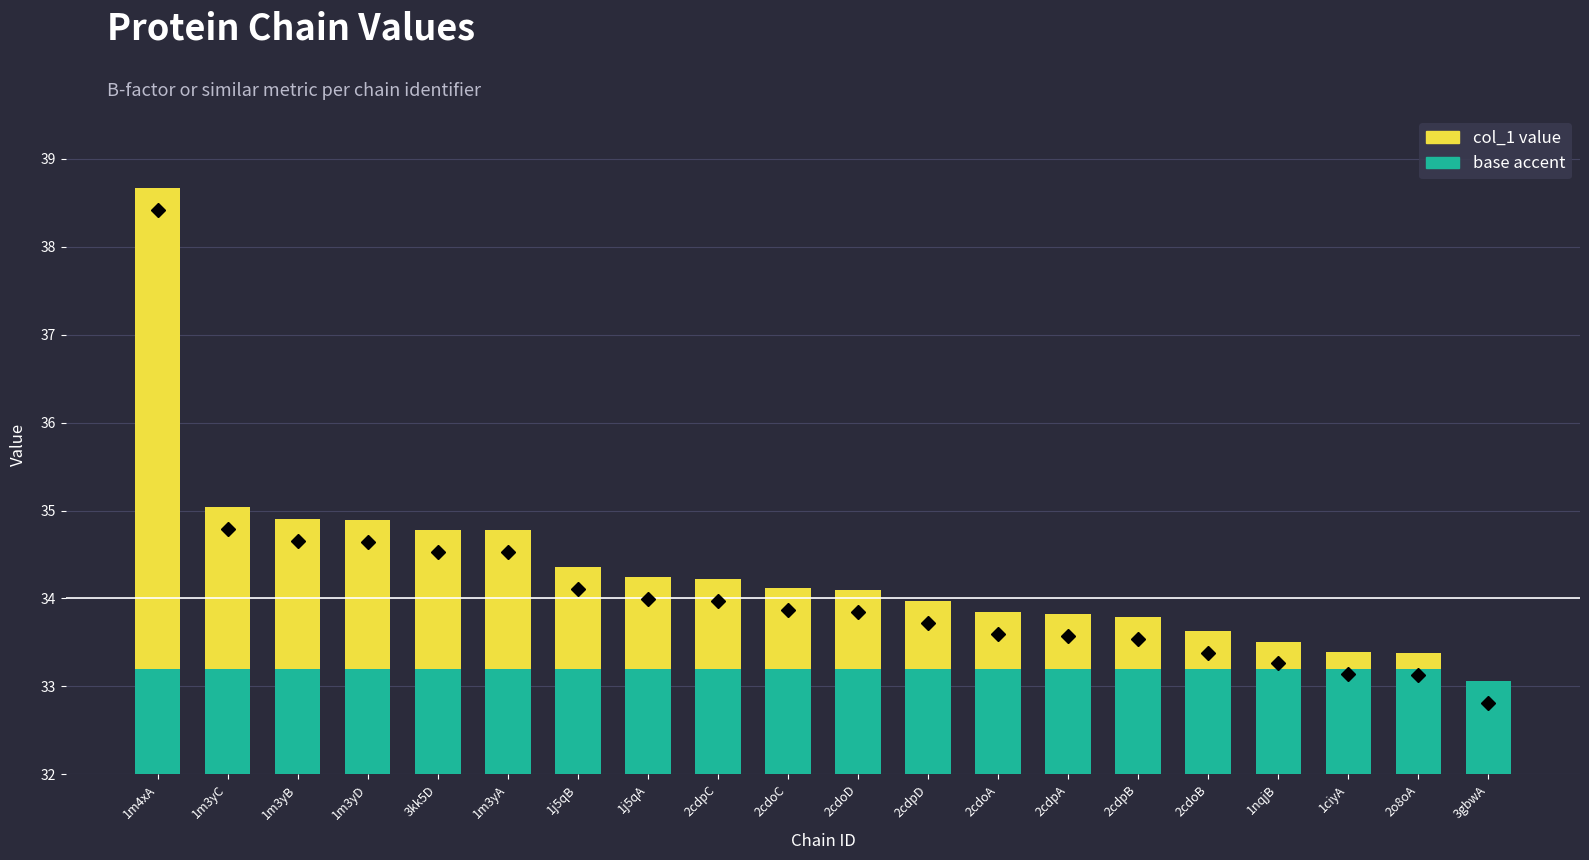

Reading right to left, what are all the values shown in this chart?

3gbwA=33.1	2o8oA=33.4	1ciyA=33.4	1nqjB=33.5	2cdoB=33.6	2cdpB=33.8	2cdpA=33.8	2cdoA=33.8	2cdpD=34.0	2cdoD=34.1	2cdoC=34.1	2cdpC=34.2	1j5qA=34.2	1j5qB=34.4	1m3yA=34.8	3kk5D=34.8	1m3yD=34.9	1m3yB=34.9	1m3yC=35.0	1m4xA=38.7